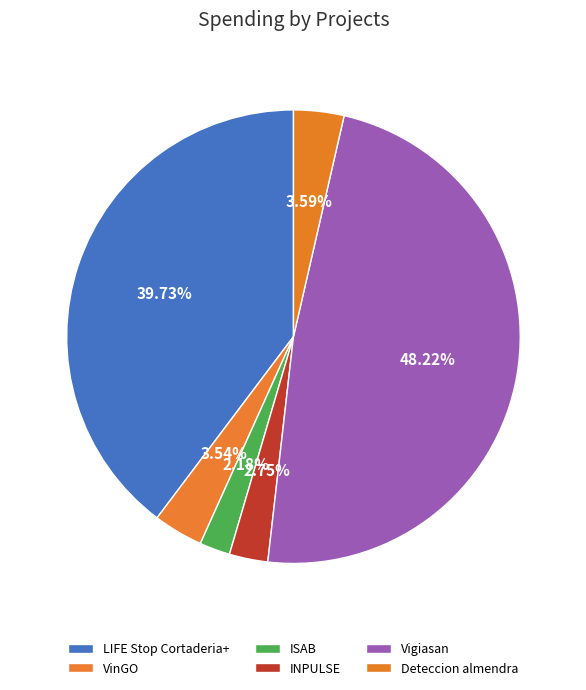

Is the sum of LIFE Stop Cortaderia+ and Deteccion almendra greater than half?

No